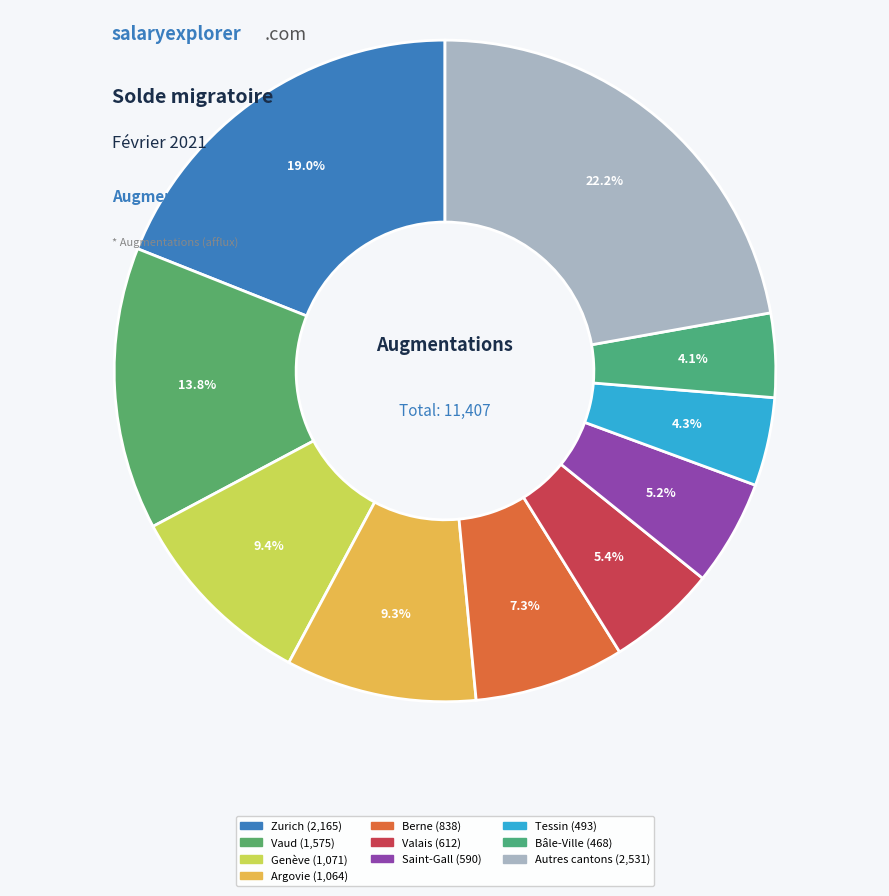

How many segments does this pie chart have?

10